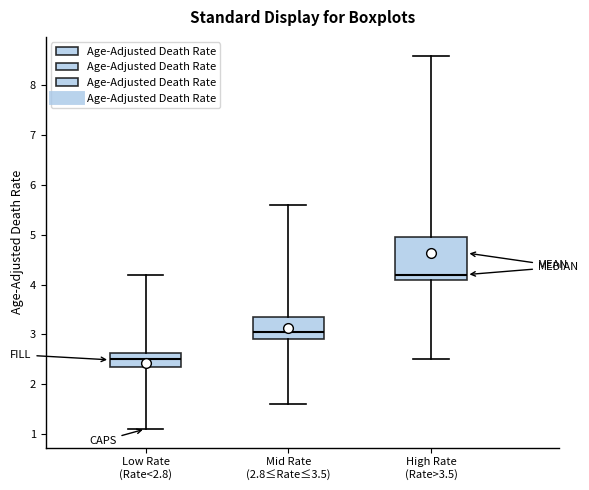

Reading left to right, transcribe this box plot: for each box, give where its median line is, the range the box spans, and where its two whiskers end, as read against the y-axis. The values are not printed on the chart, so give them approximately, as read against the axis.

Low Rate (Rate<2.8): median 2.5, box 2.4 to 2.6, whiskers 1.1 to 4.2
Mid Rate (2.8≤Rate≤3.5): median 3.1, box 2.9 to 3.4, whiskers 1.6 to 5.6
High Rate (Rate>3.5): median 4.2, box 4.1 to 5.0, whiskers 2.5 to 8.6